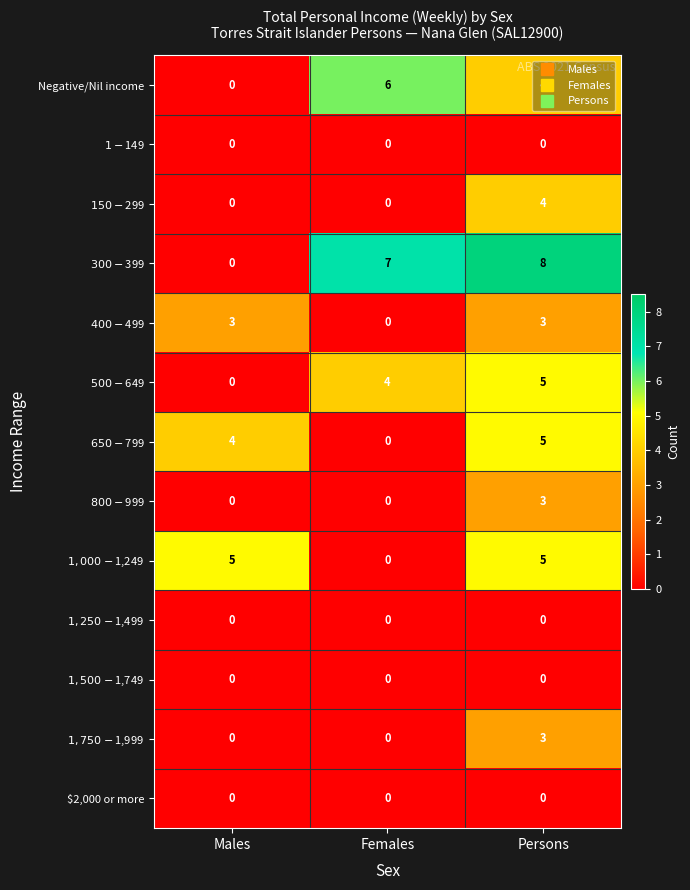

Which category has the highest value across all series?

Persons